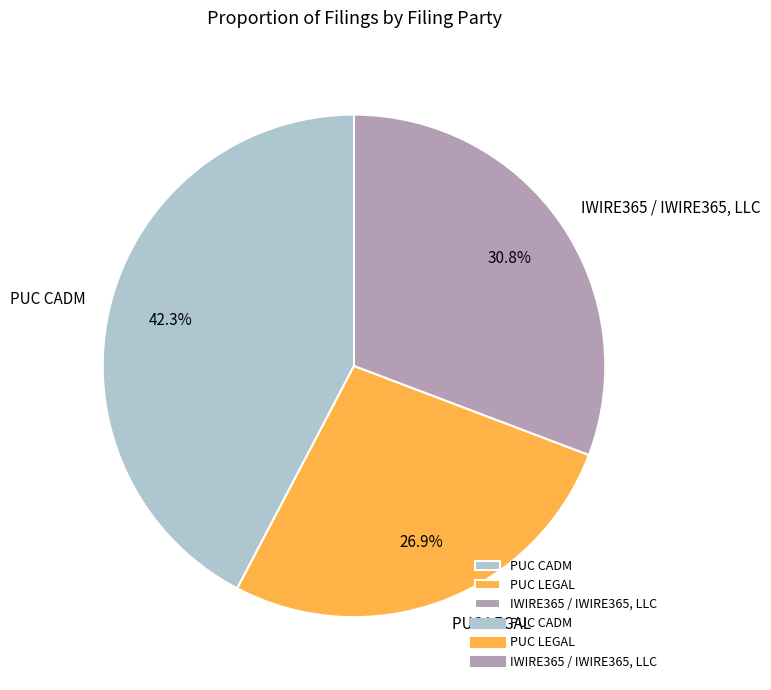

Between PUC LEGAL and PUC CADM, which is larger?

PUC CADM